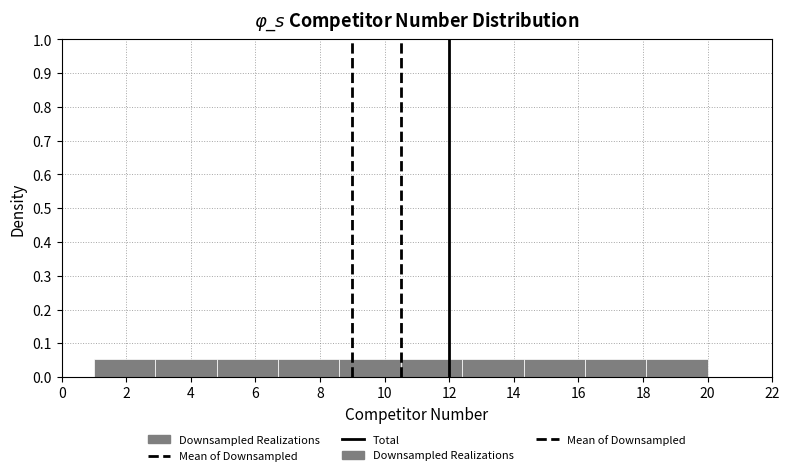

Reading left to right, list every bar in this chart as the range it spans on the x-axis followed by its height. Neither the bar edges nor the heights are printed on the chart, so give them approximately, as read against the axes.

1.0 to 2.9: 0.05
2.9 to 4.8: 0.05
4.8 to 6.7: 0.05
6.7 to 8.6: 0.05
8.6 to 10.5: 0.05
10.5 to 12.4: 0.05
12.4 to 14.3: 0.05
14.3 to 16.2: 0.05
16.2 to 18.1: 0.05
18.1 to 20.0: 0.05